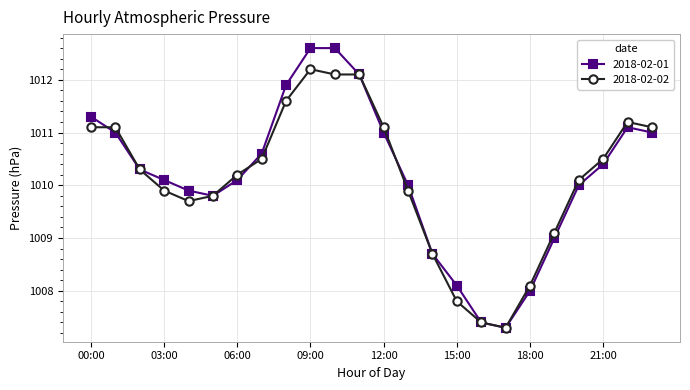

What is the minimum value shown in the chart?

1007.3